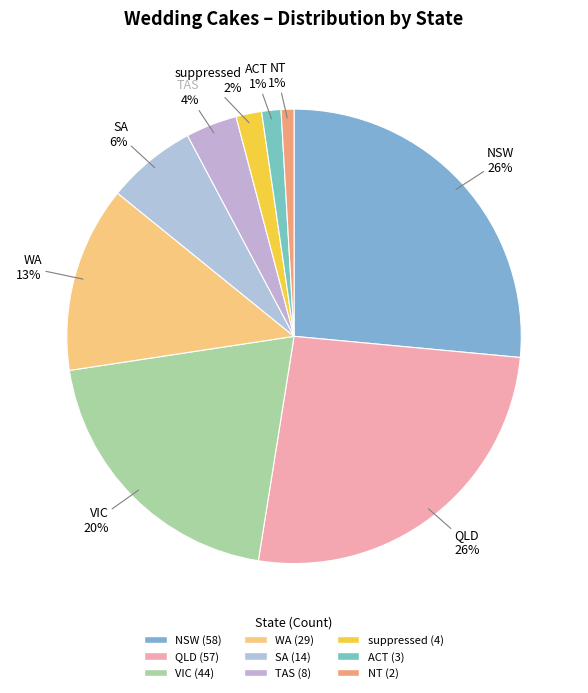

Approximately how many times larger is the value at NT compared to WA?

0.1